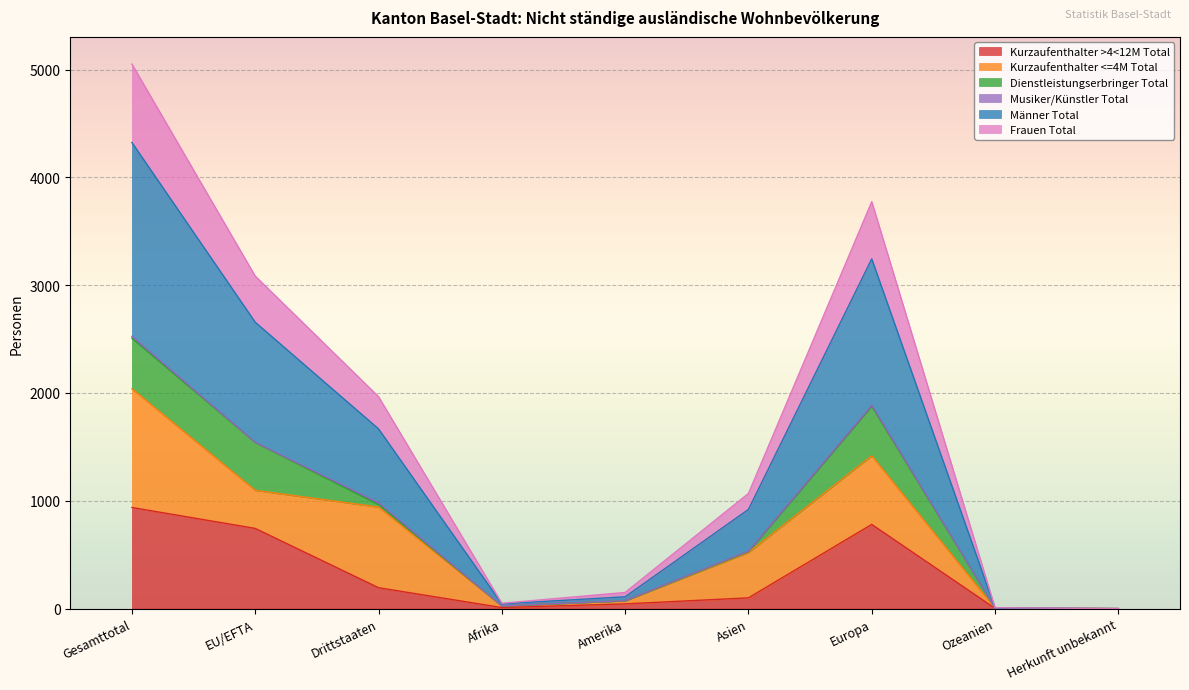

How many interior local peaks does the Frauen Total series have?

1